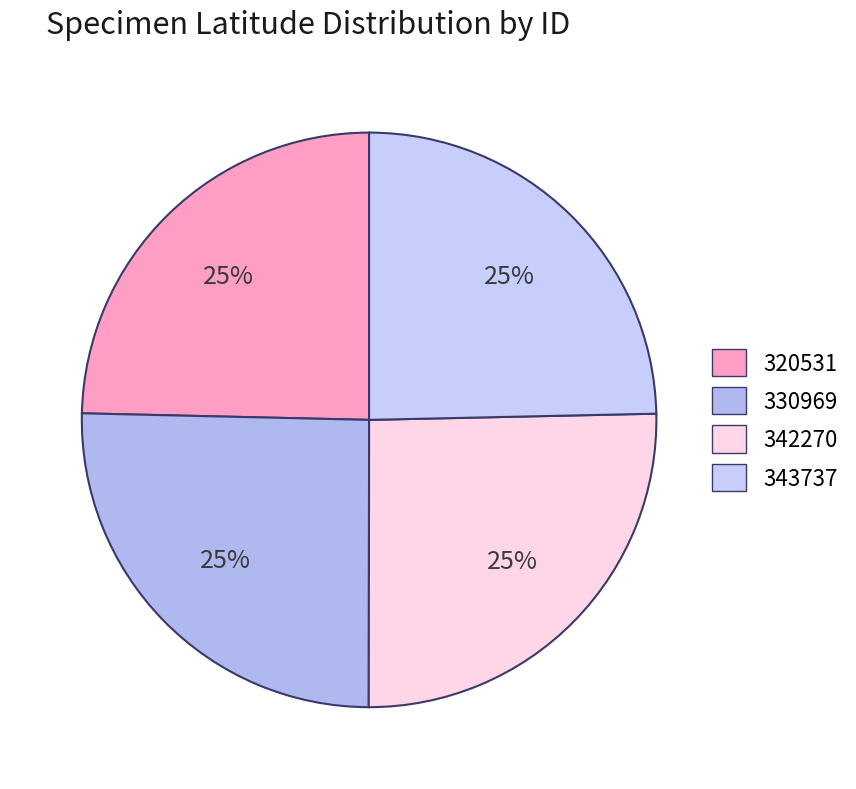

To the nearest percent, what percentage of the pie is 343737?

25%